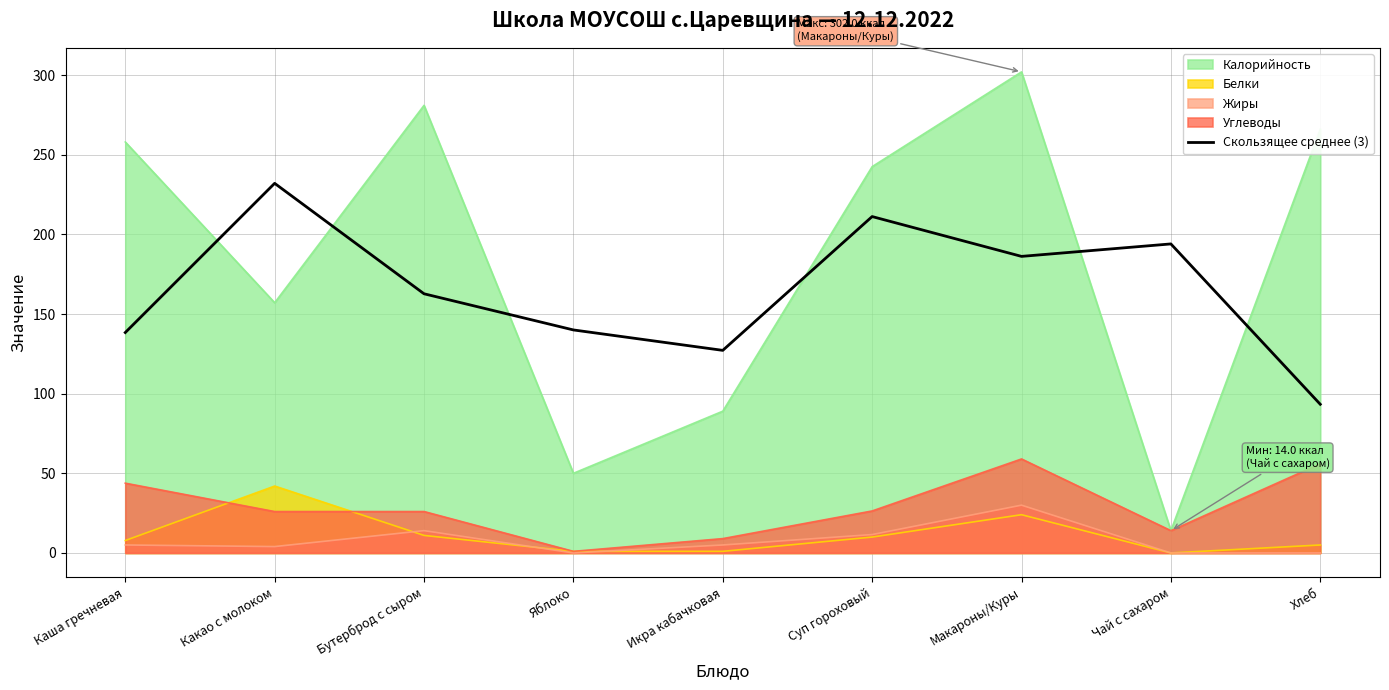

What value does the Белки series have at Макароны/Куры?

24.0